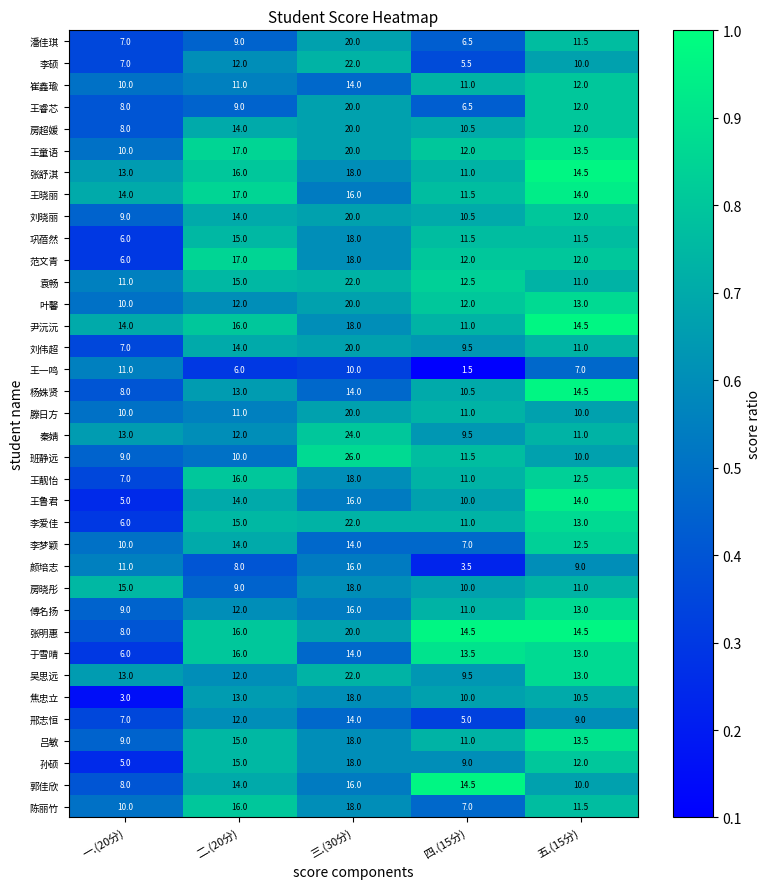

Which label corresponds to the largest value in the chart?

三.(30分)